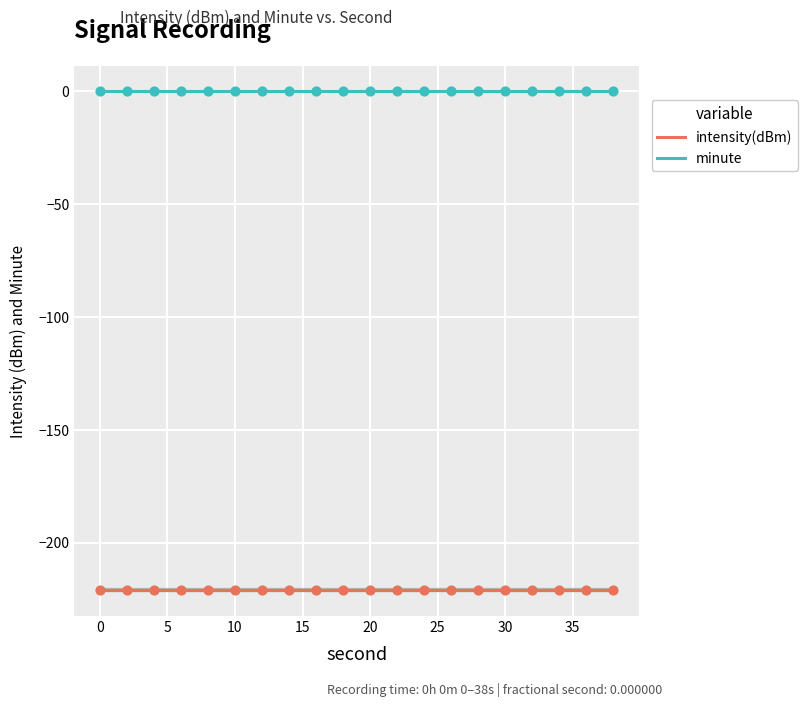

What are all the series names shown in the legend?

intensity(dBm), minute